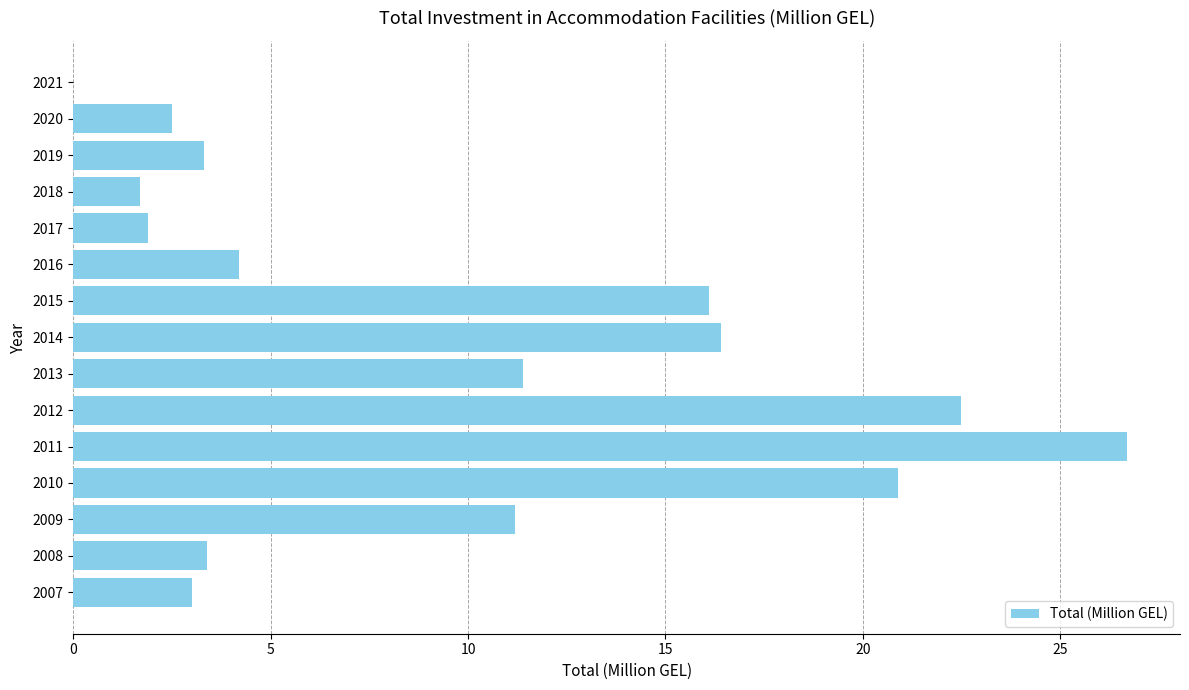

True or false: the data shows 17.1 at 2021.

False